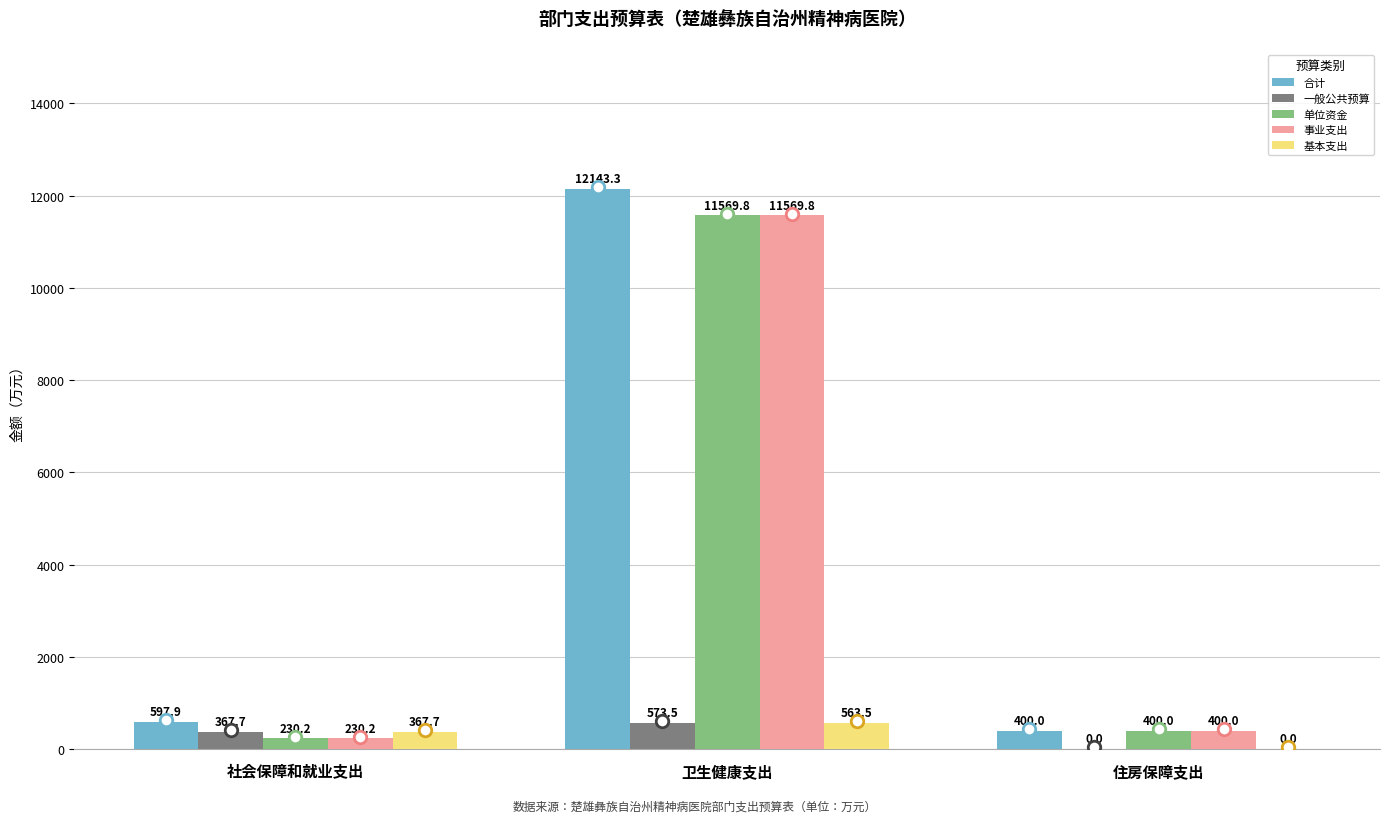

What is the total value across all series at 社会保障和就业支出?

1793.7